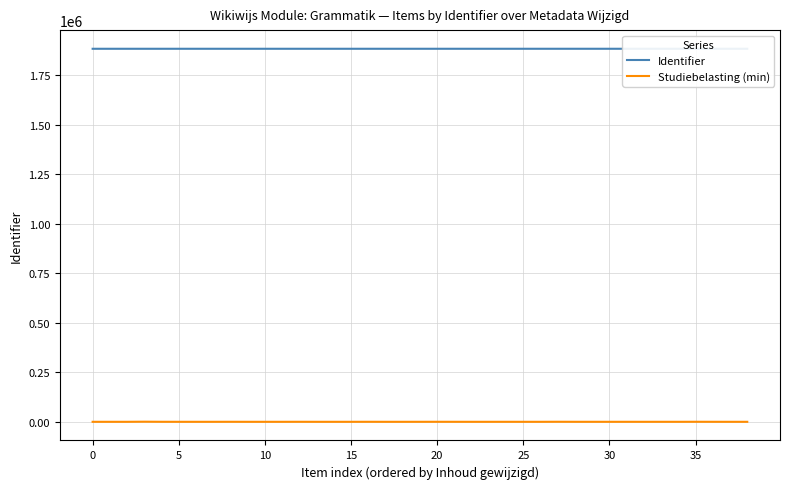

Which series has the largest total across all categories?

Identifier